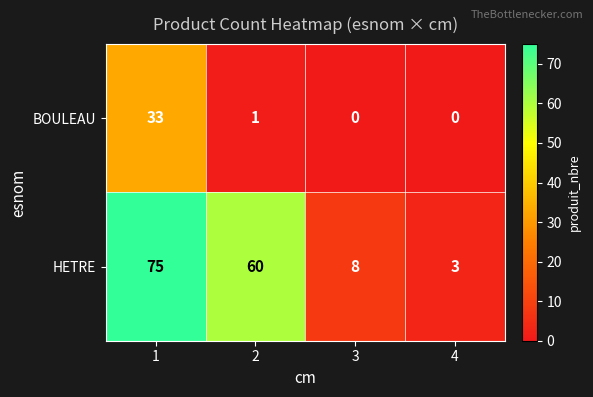

Between 3 and 4, which series saw the biggest shift?

HETRE